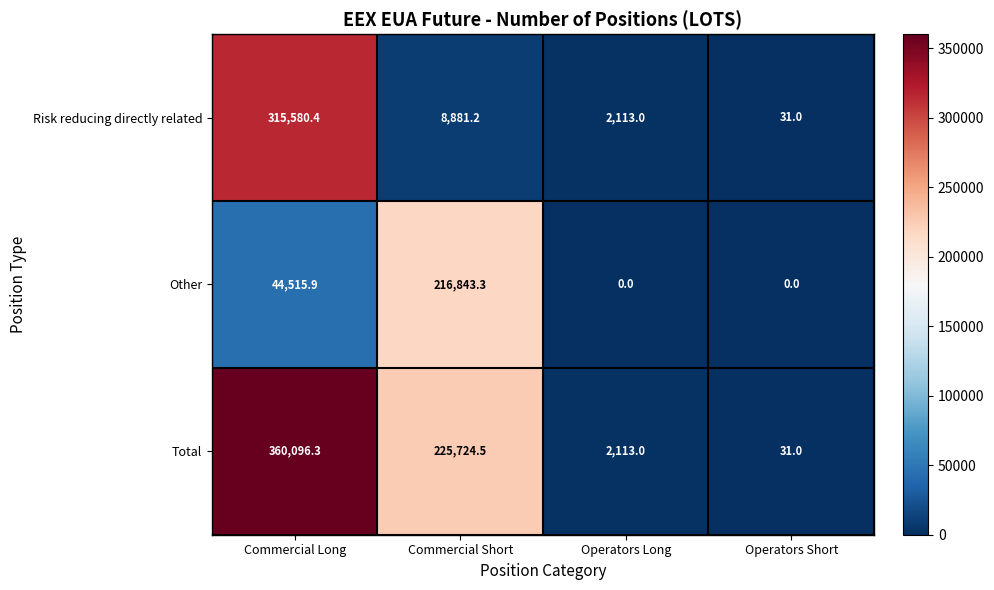

What is the sum of the Risk reducing directly related values at Commercial Short and Commercial Long?

324461.6